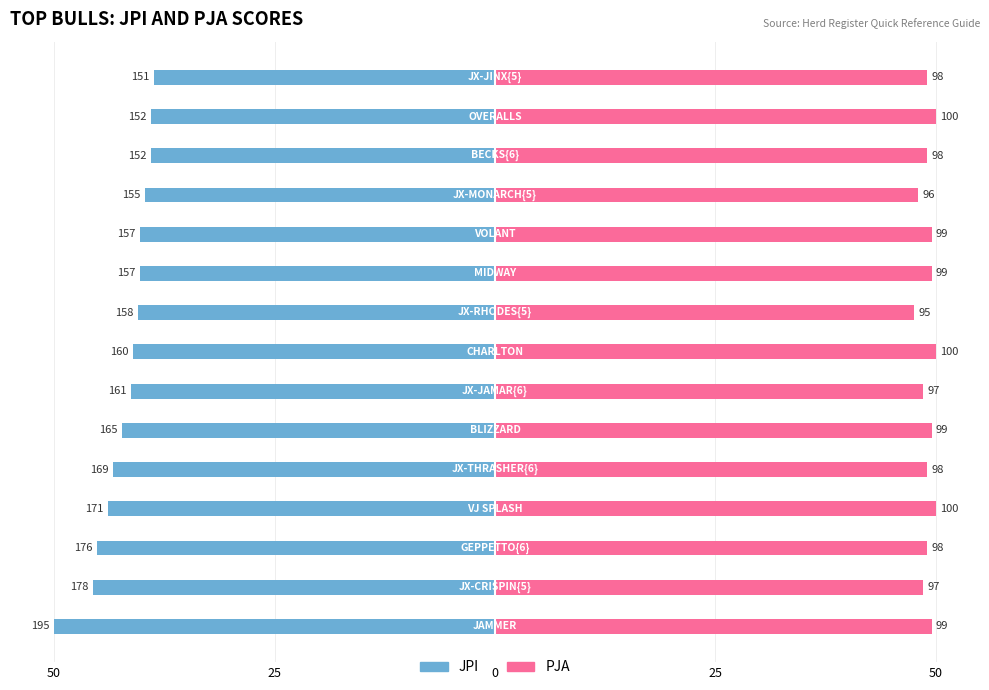

How many data points in PJA are less than 49?

4